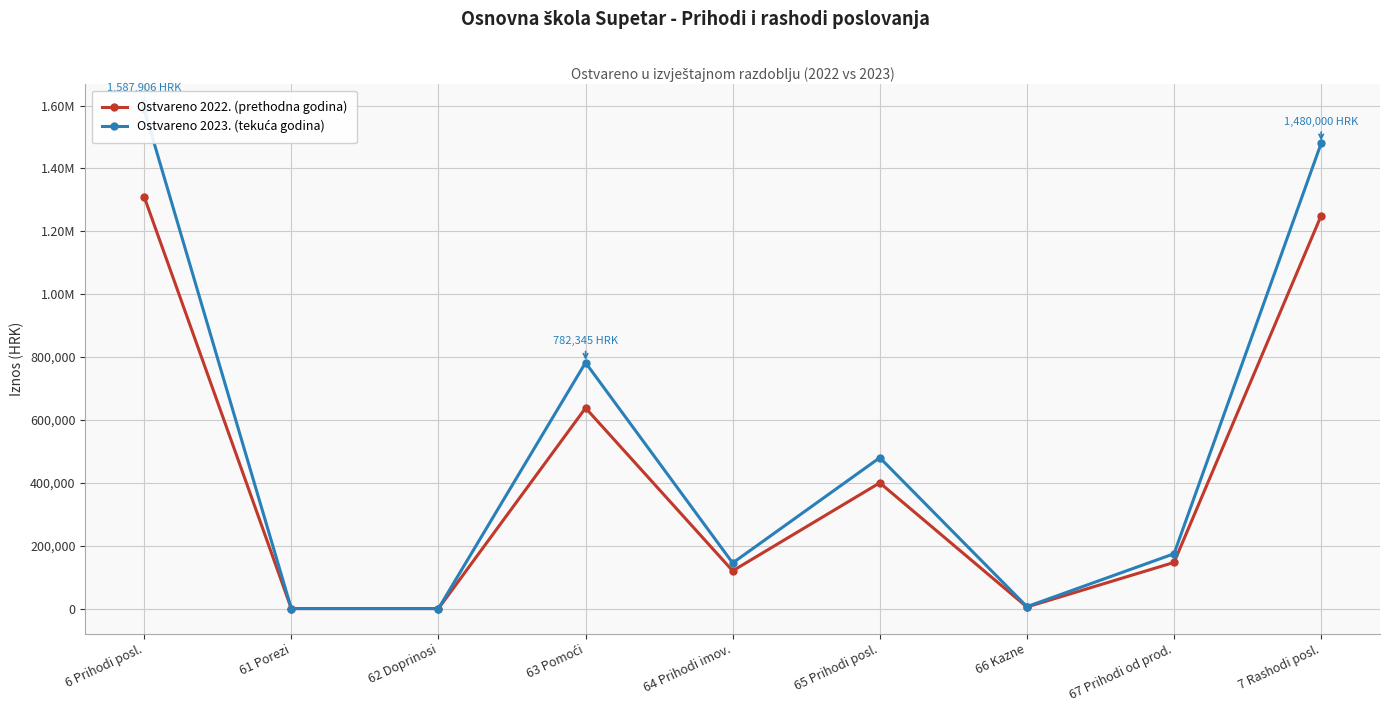

At which category is the sum across all series the highest?

6 Prihodi posl.